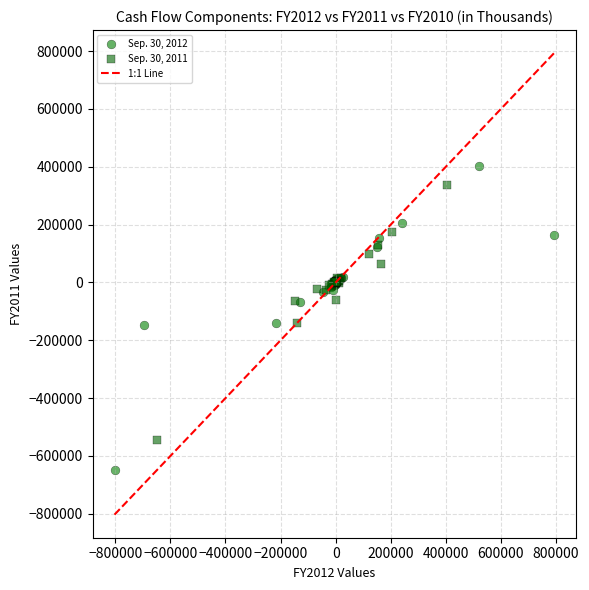

Which series reaches the minimum Y coordinate?

Sep. 30, 2012